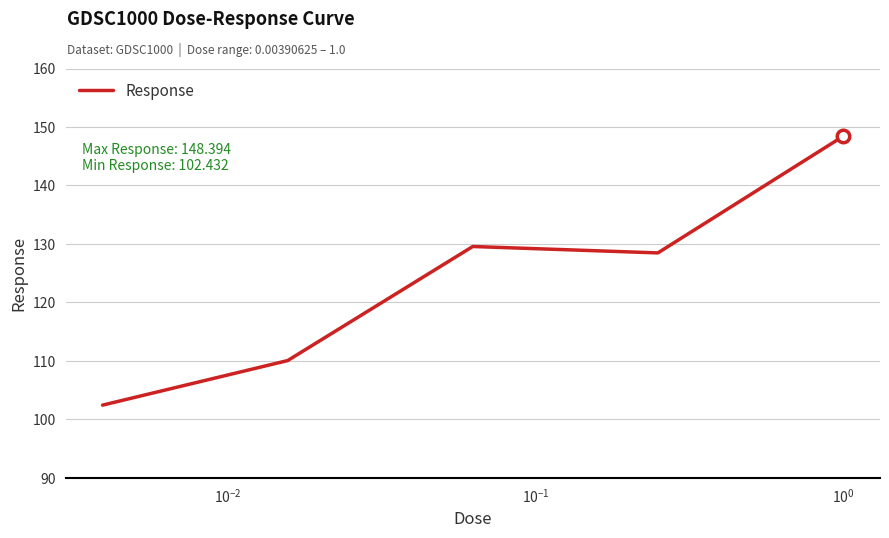

How many distinct data groups are displayed?

1